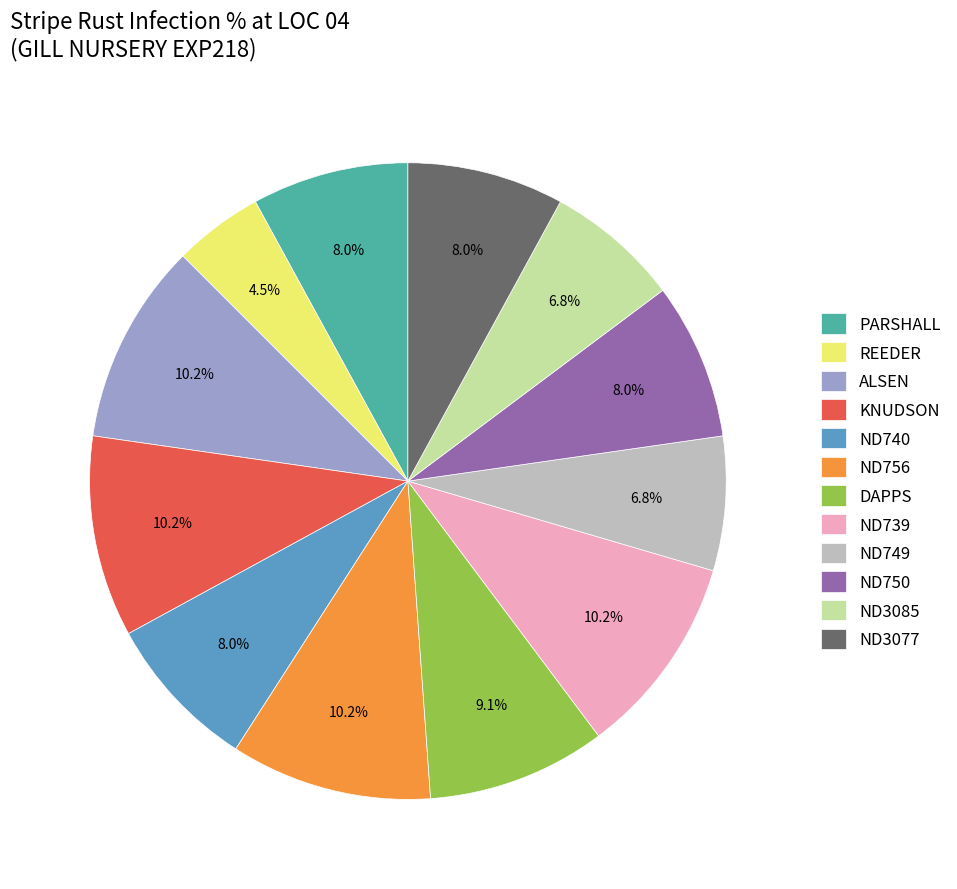

What is the smallest slice in the pie chart?

REEDER